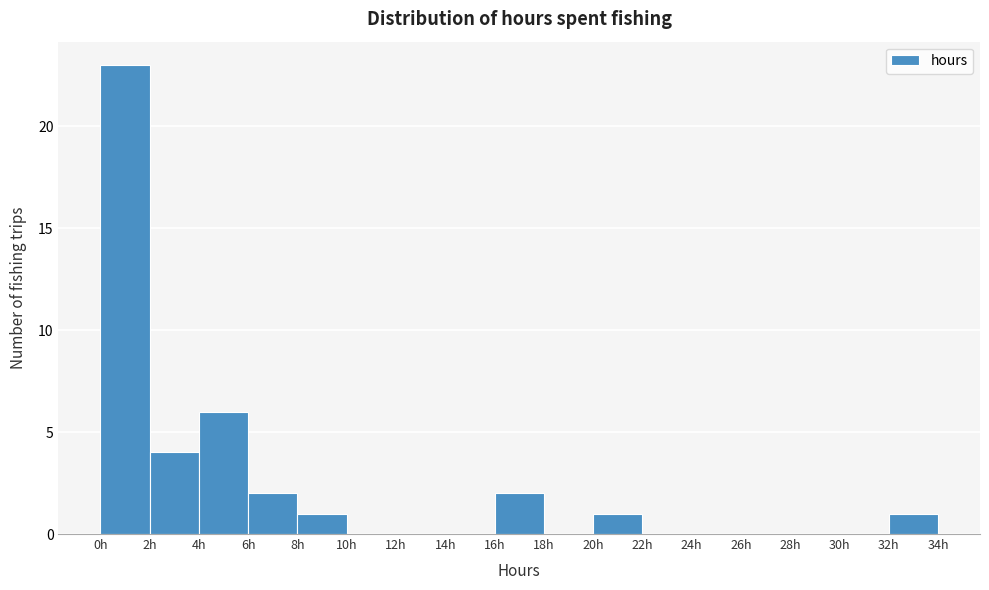

Over which range of the x-axis is the bar tallest?

0 to 2